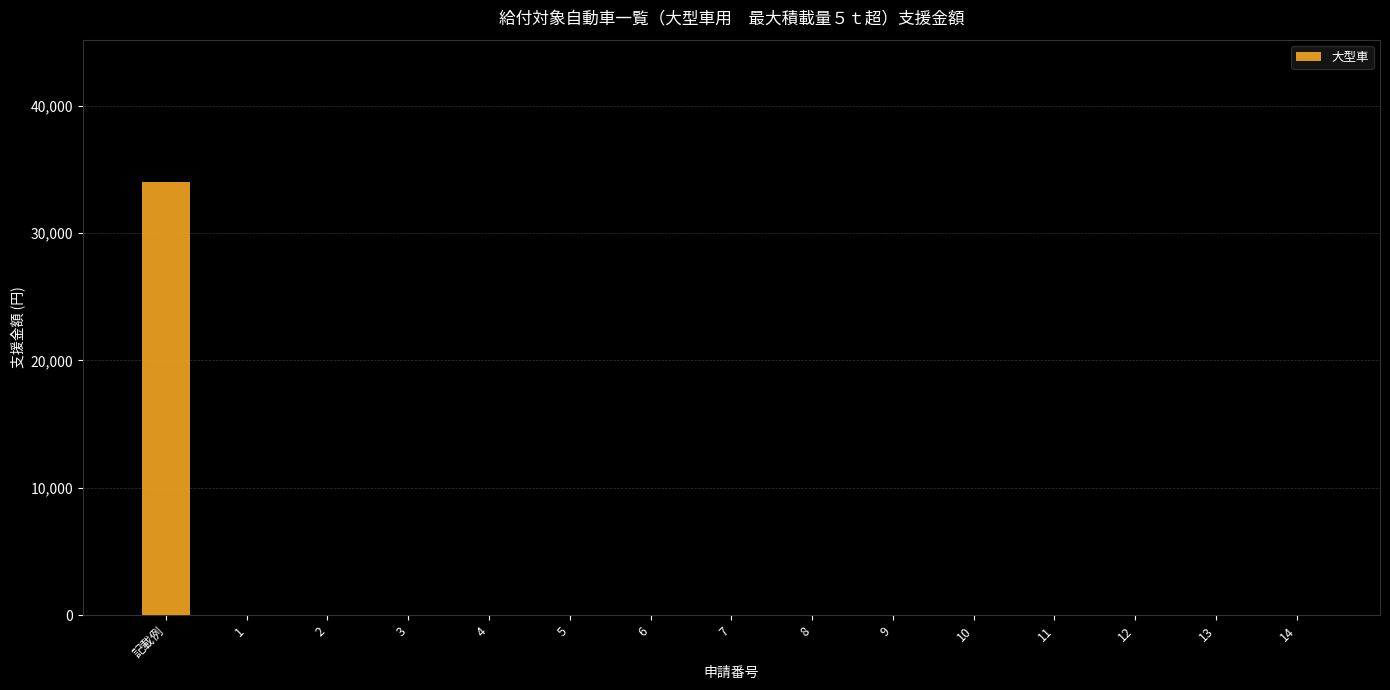

What is the change in value from 記載例 to 4?

-34000